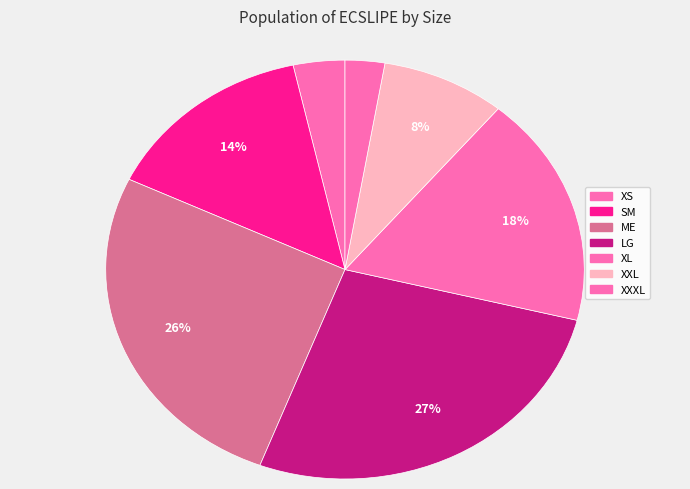

How many segments does this pie chart have?

7